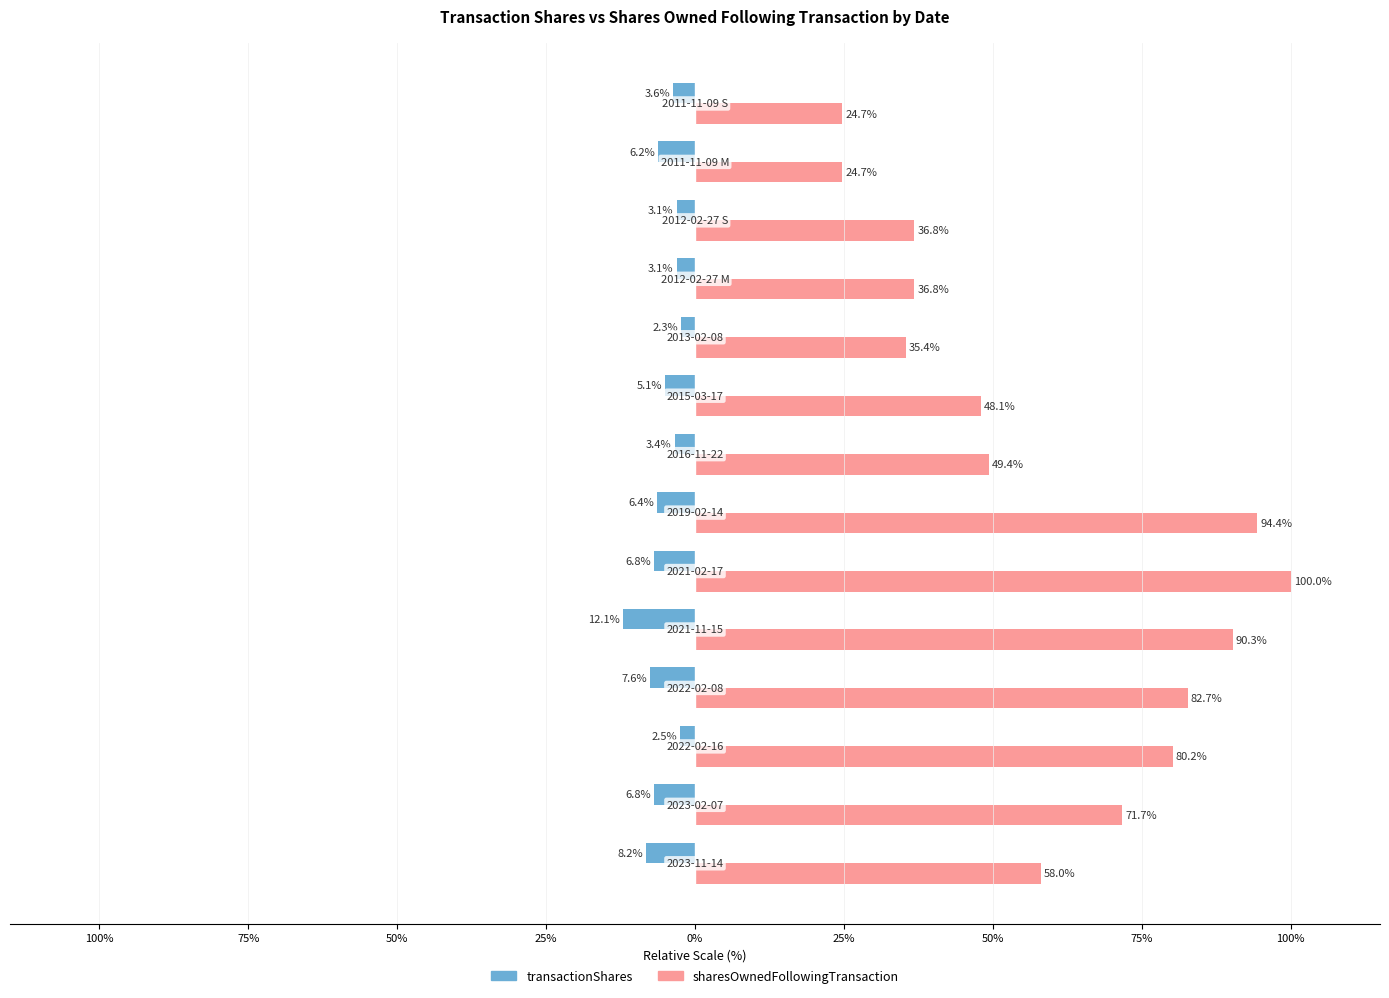

List the series in order of their peak value, highest first.

sharesOwnedFollowingTransaction, transactionShares